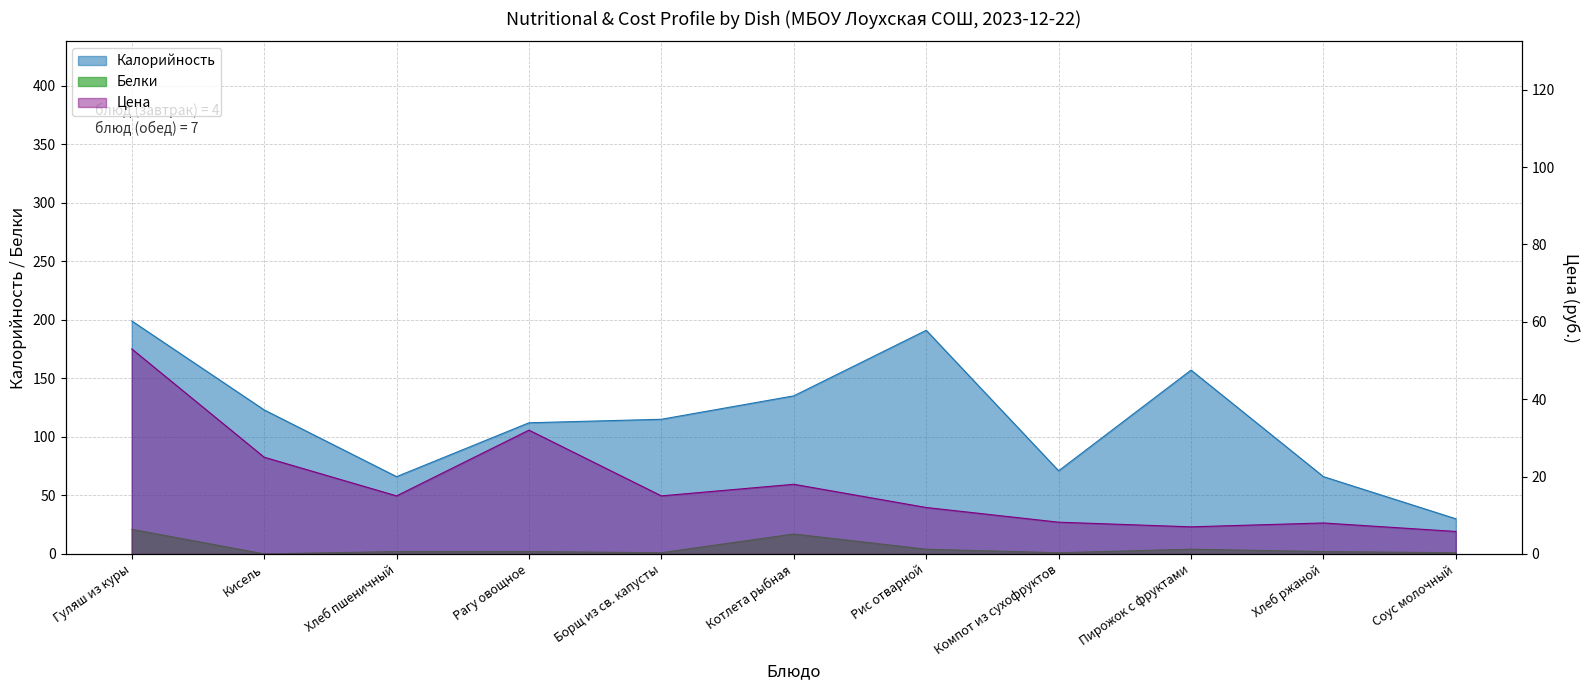

How many series are shown in this chart?

3